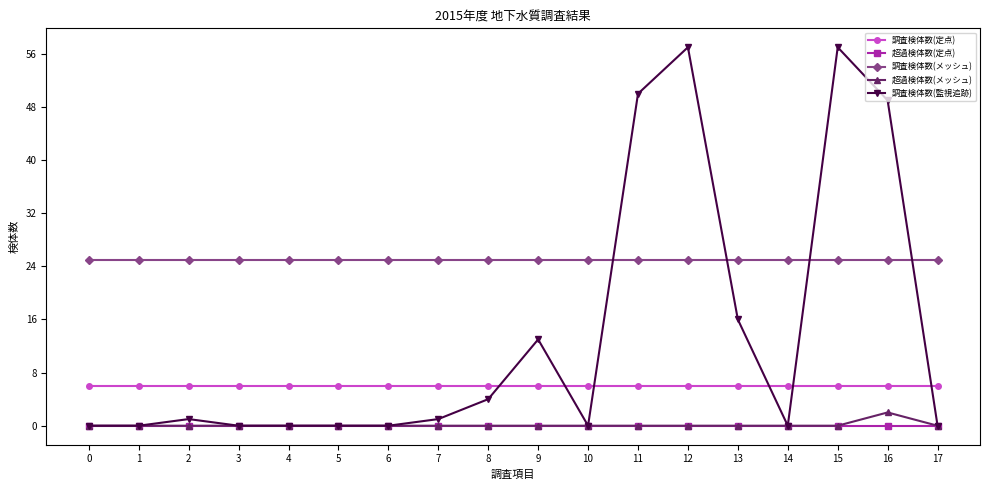

True or false: 調査検体数(監視追跡) has more than 1 points higher than both neighbors.

True